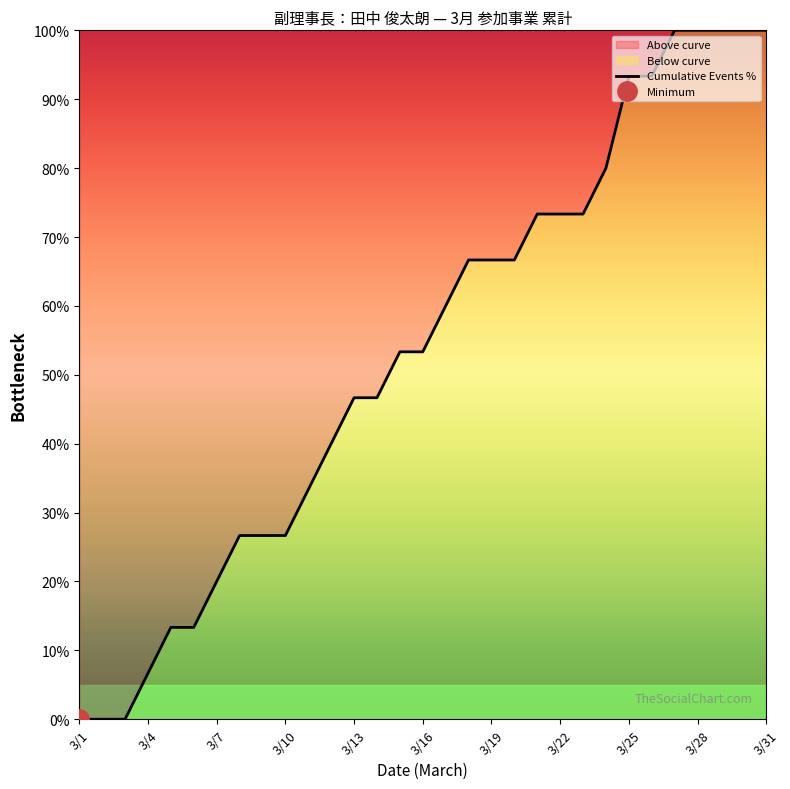

The Cumulative Events % series shows 73.3 at 3/22. True or false?

True